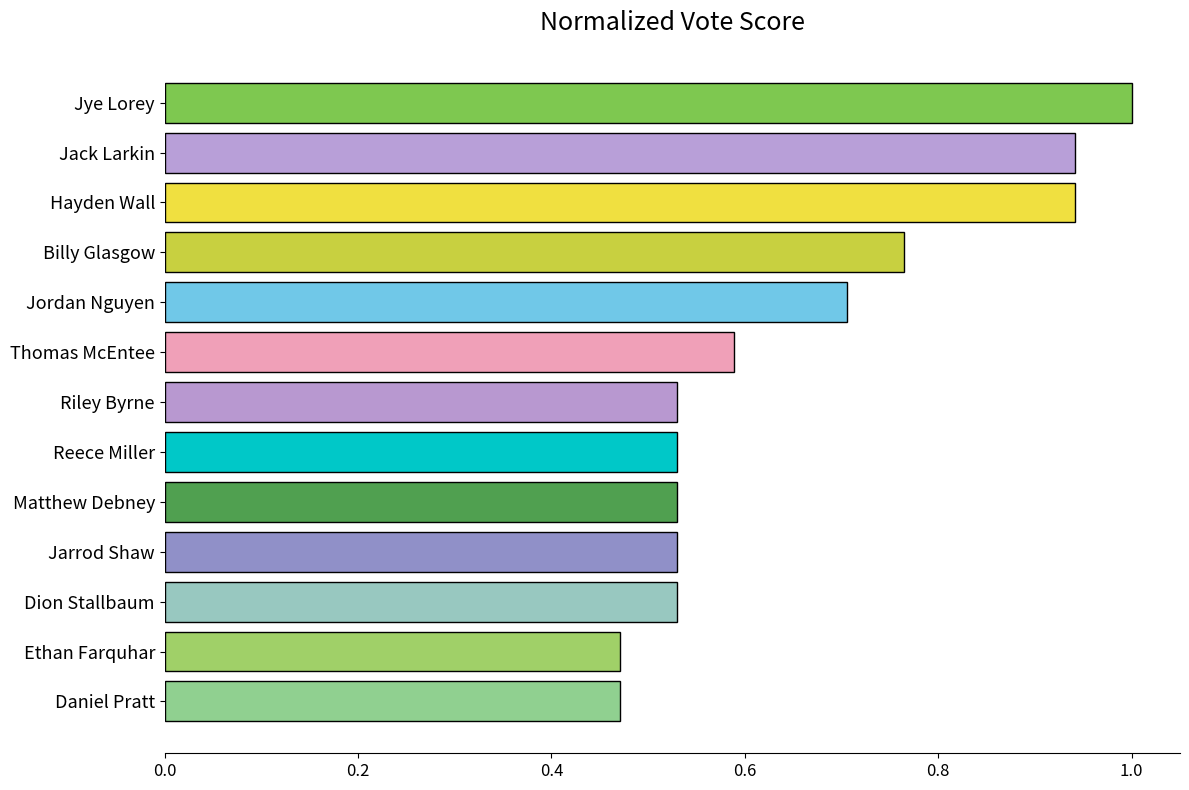

What is the maximum value shown in the chart?

1.0